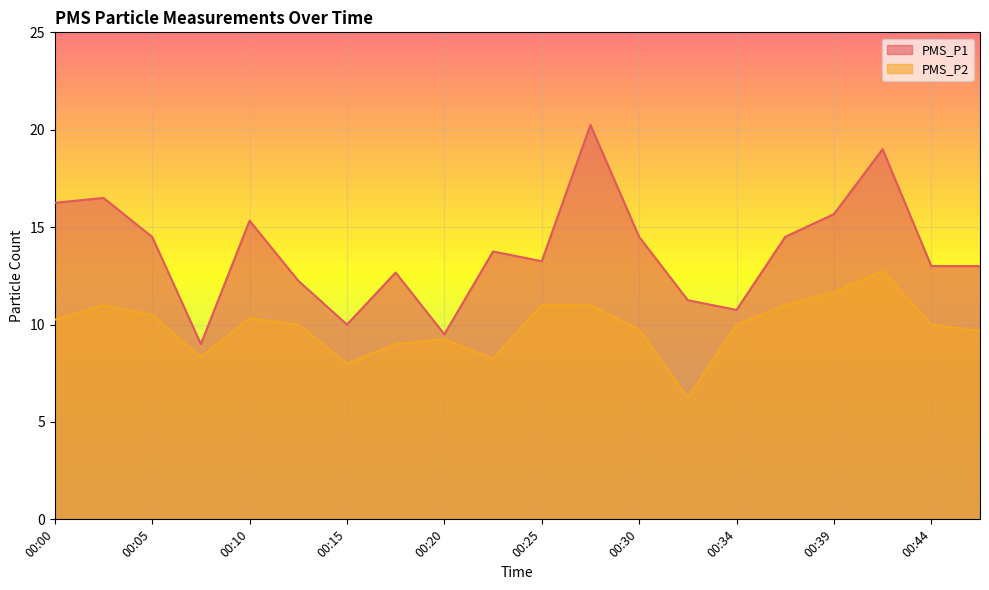

At which label does PMS_P1 first exceed 13?

00:00